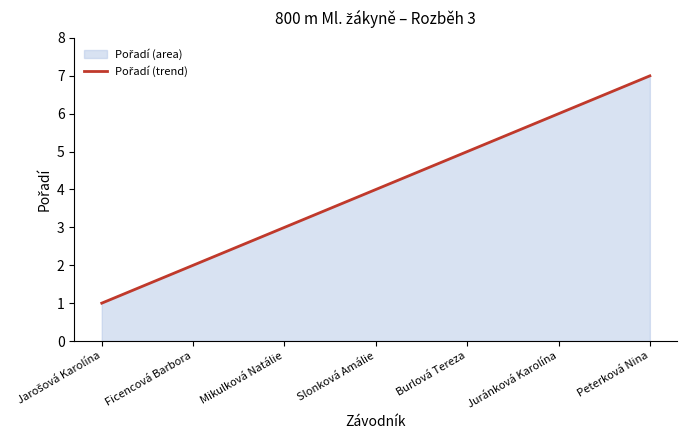

How many data points does each series have?

7